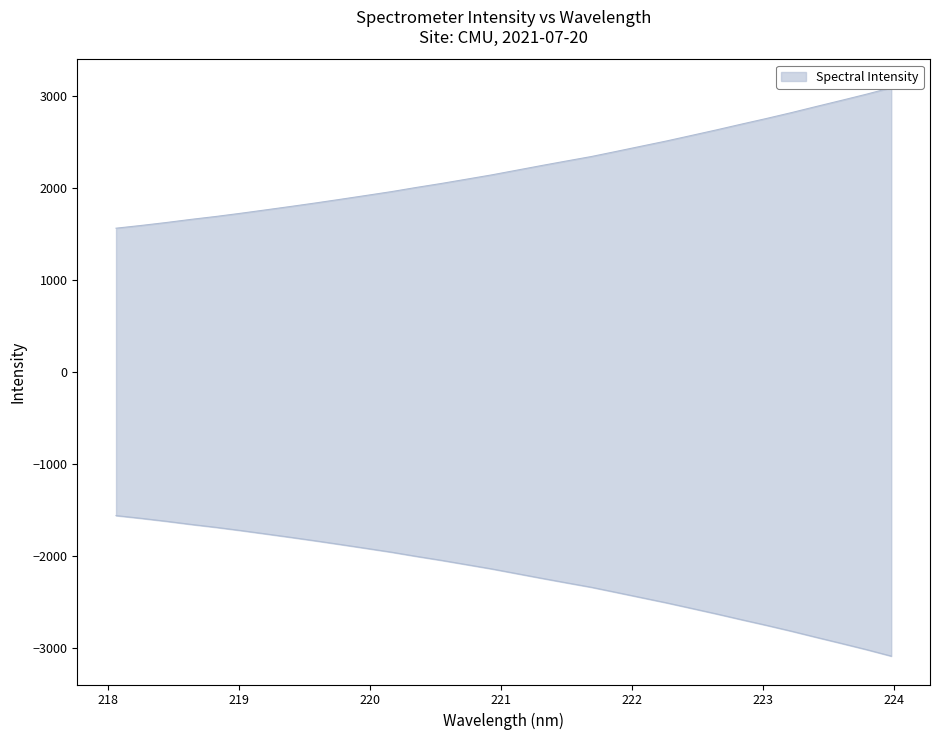

What position from the right is 220.9264?

17